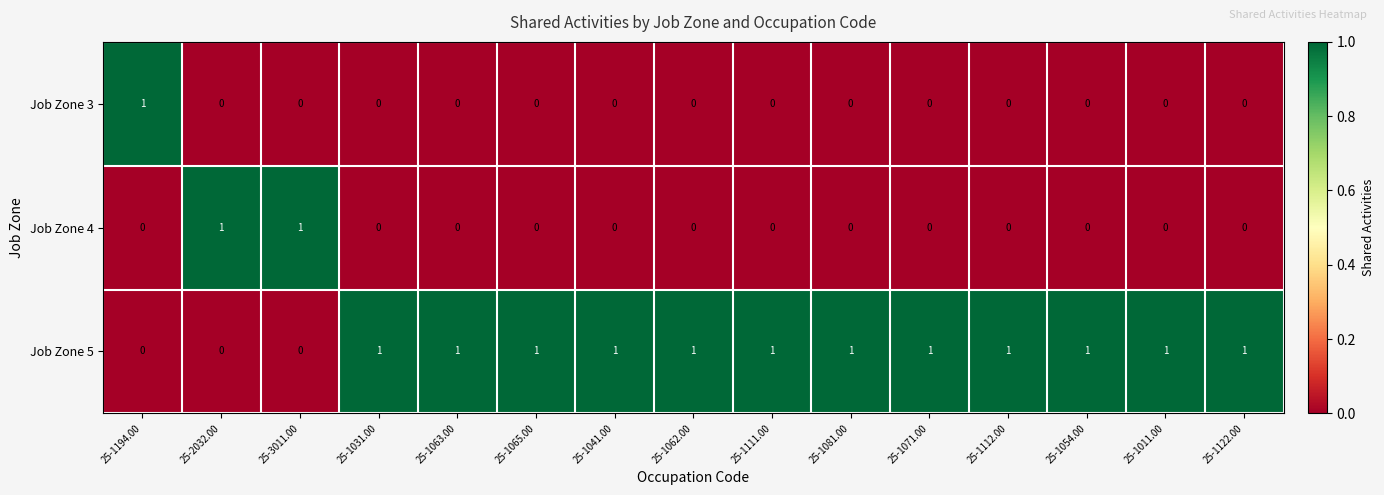

How many Job Zone 5 values are between 1 and 2?

12